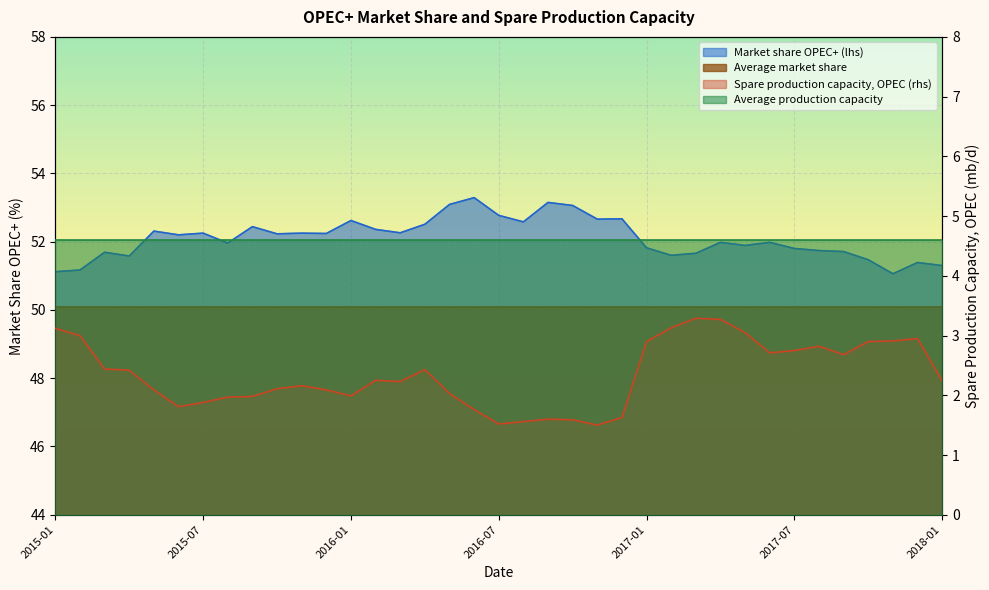

Rank the series by their average value, from lowest to highest.

Spare production capacity, OPEC (rhs), Market share OPEC+ (lhs)